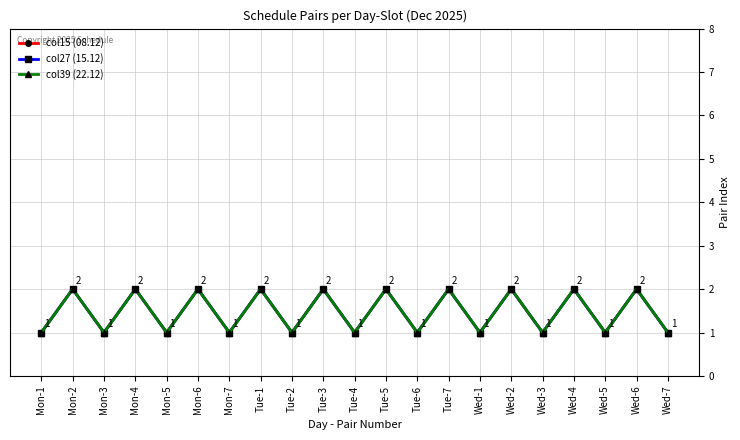

Does the chart have visible grid lines?

Yes